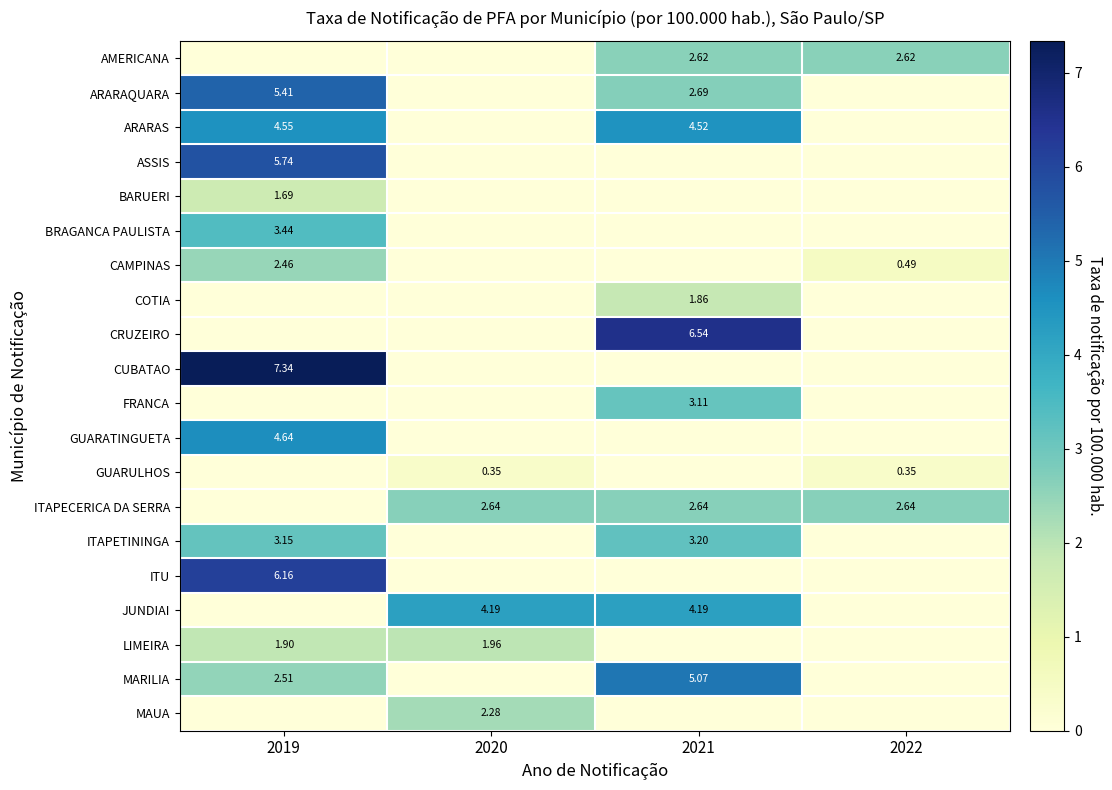

True or false: GUARULHOS has a value of 0.3 at 2020.

True